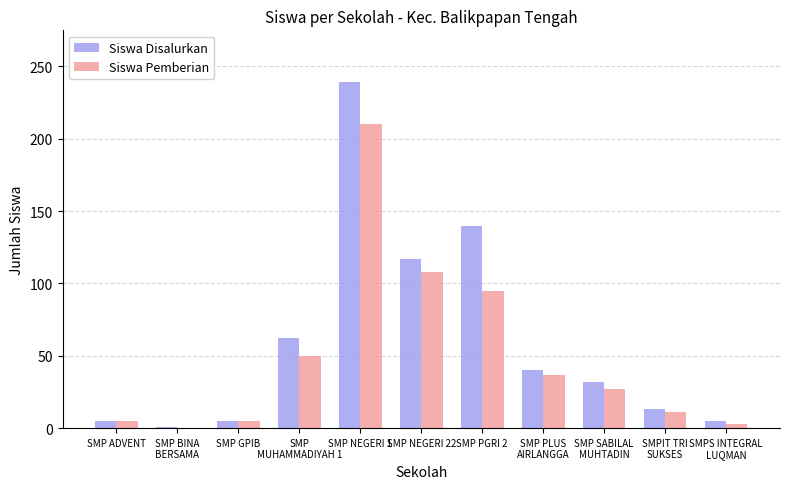

What is the sum of all Siswa Pemberian values?

551